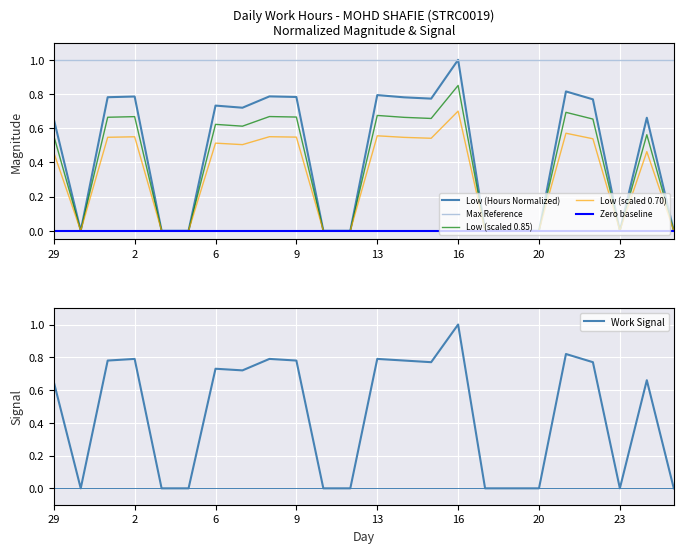

How many data points in Low (scaled 0.85) are above 0?

15